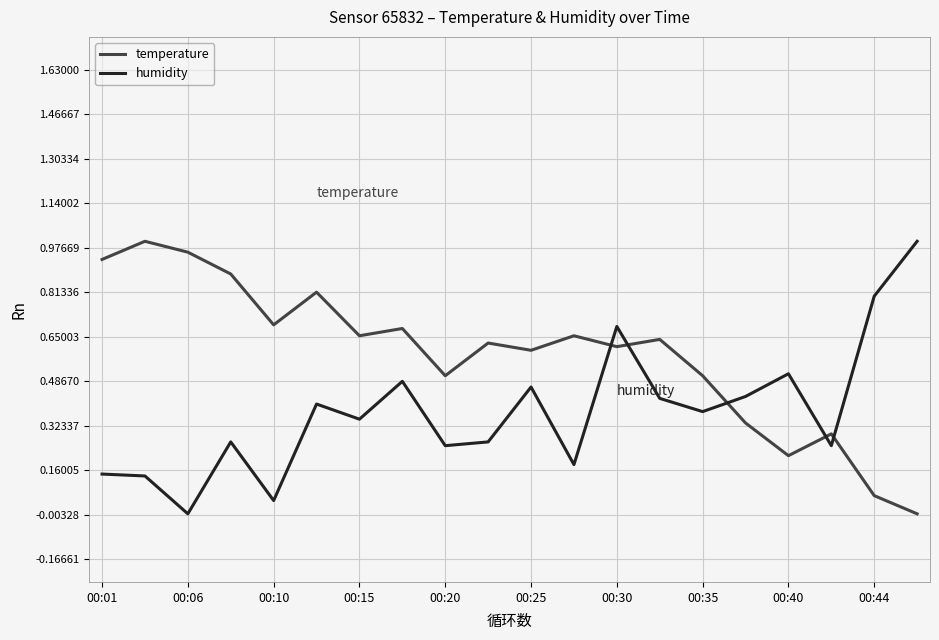

After their last crossing, which series has the higher values: temperature or humidity?

humidity